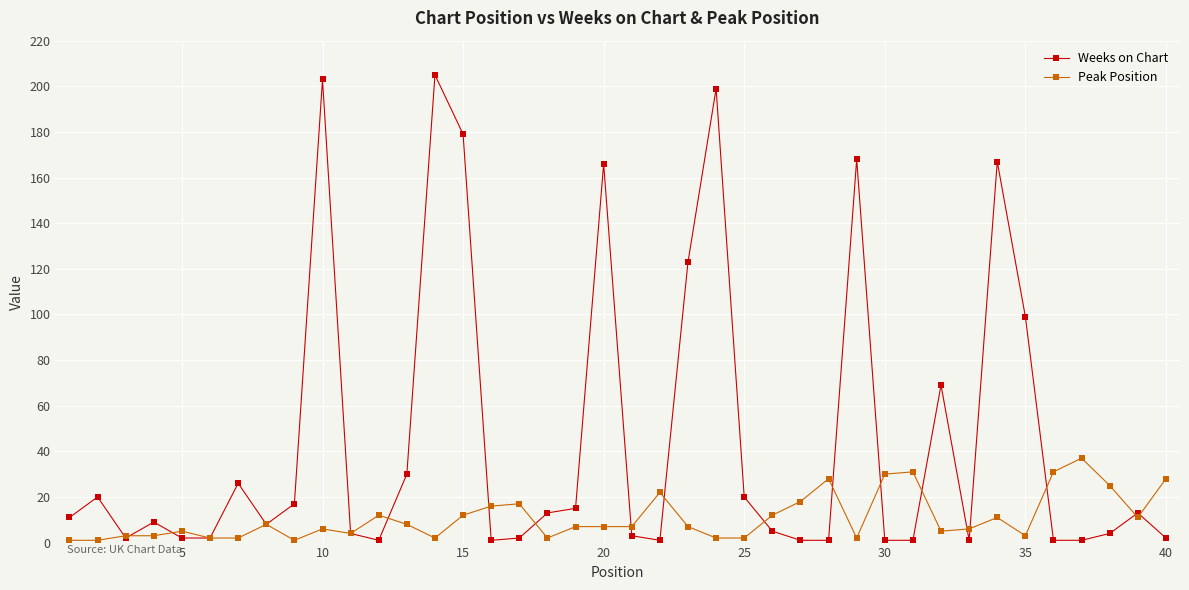

Which series has the widest spread of values?

Weeks on Chart